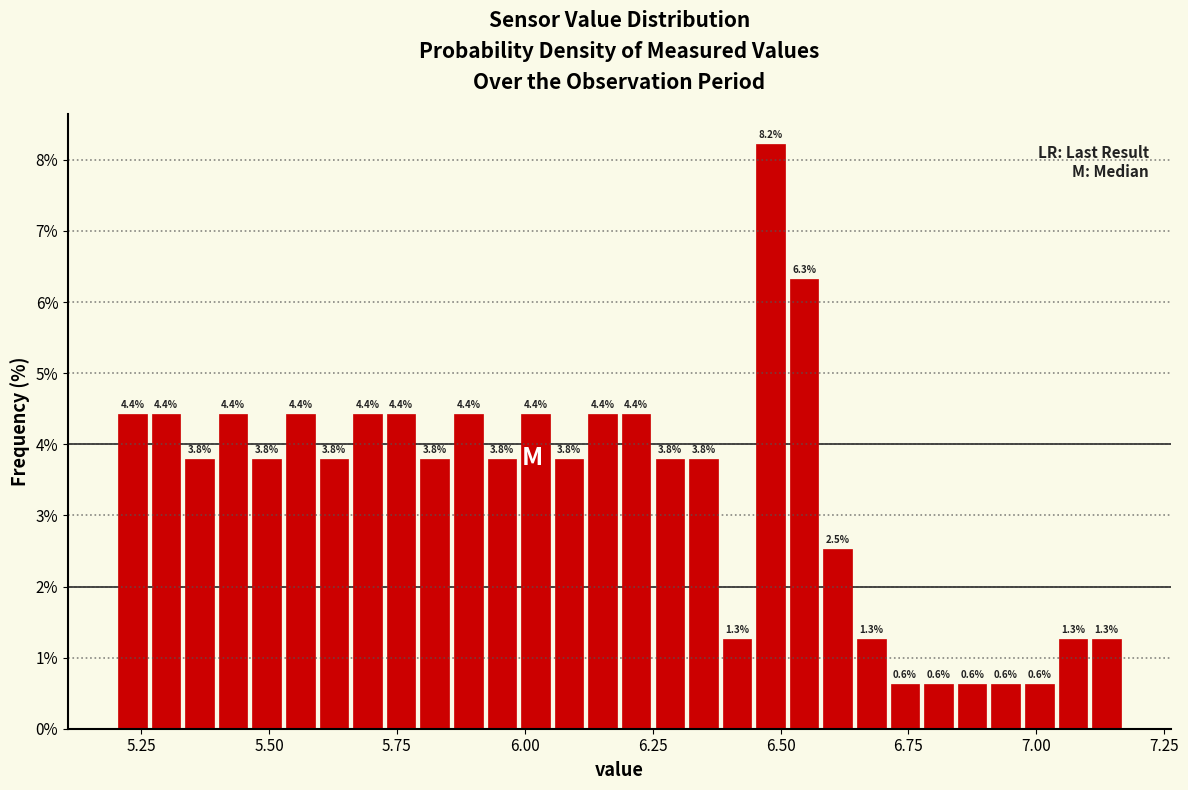

Read against the x-axis, roughly where is the centre of the tallest bar?

6.50